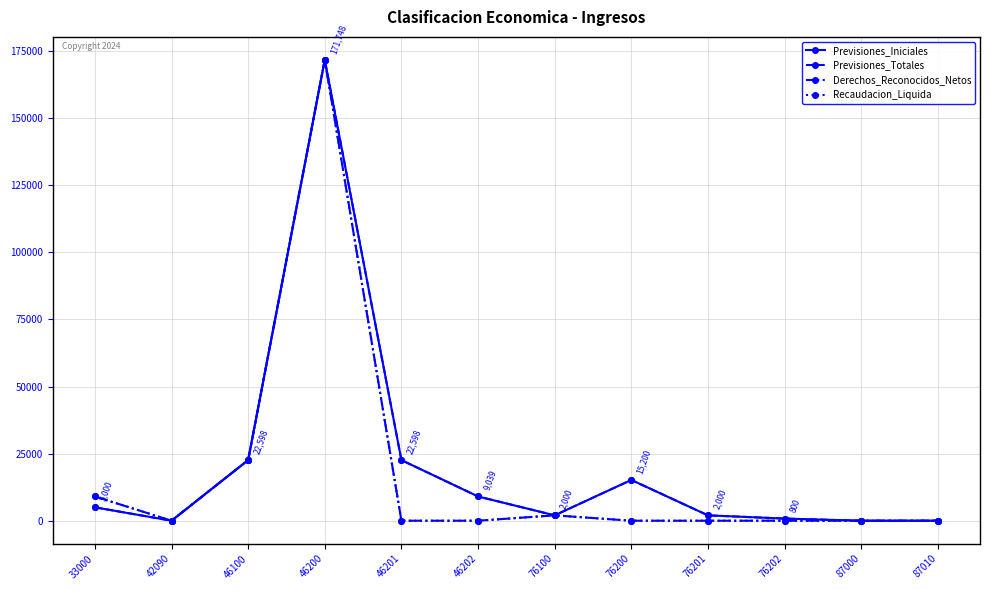

Does the chart have visible grid lines?

Yes